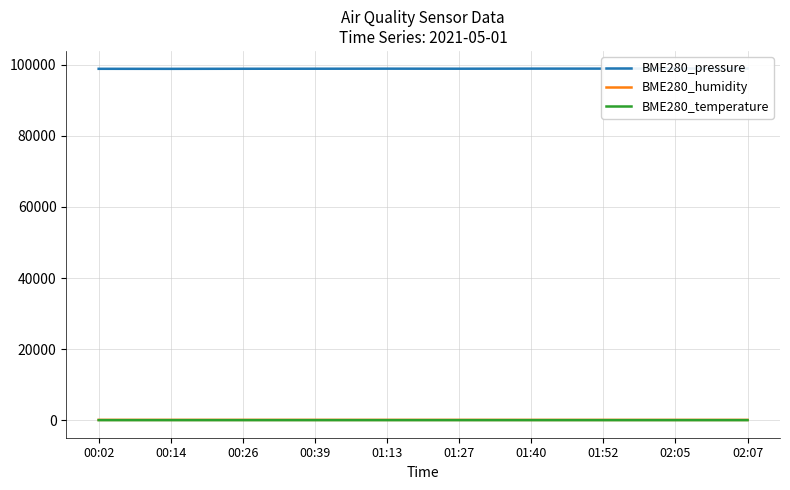

What is the sum of the BME280_humidity values at 02:05 and 00:26?

159.0